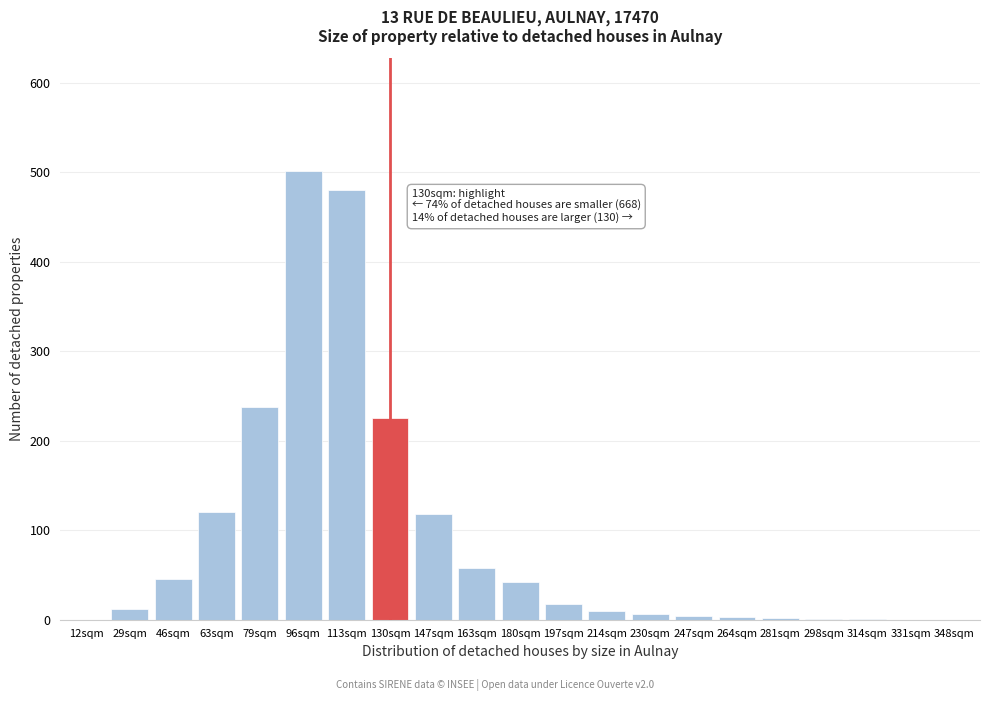

Where is the data nearest to the value 251?

79sqm